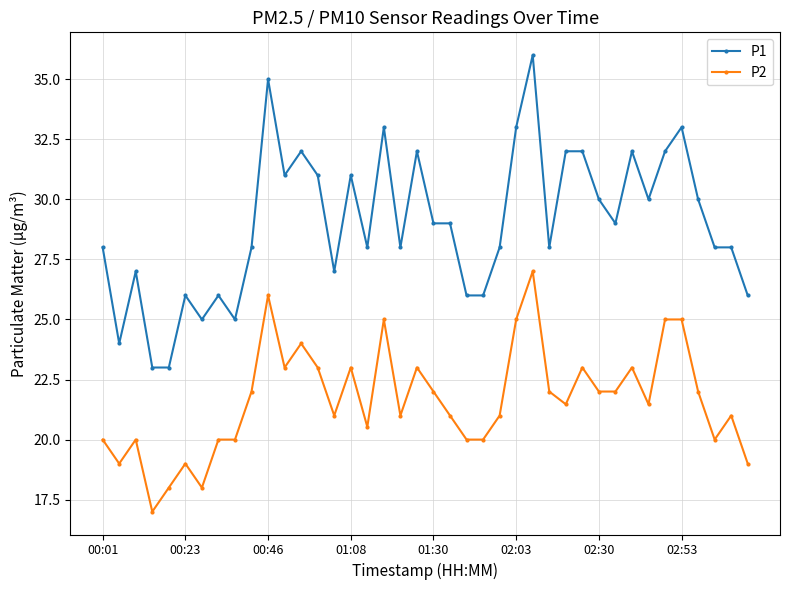

What is the smallest value displayed?

17.0